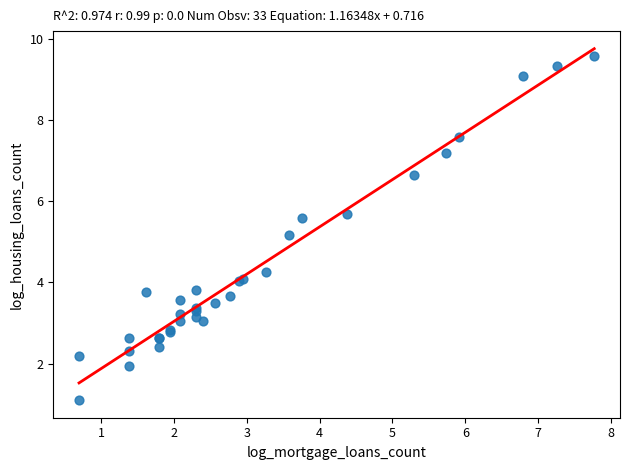

What Y value in the scatter plot is closest to 5?

5.2